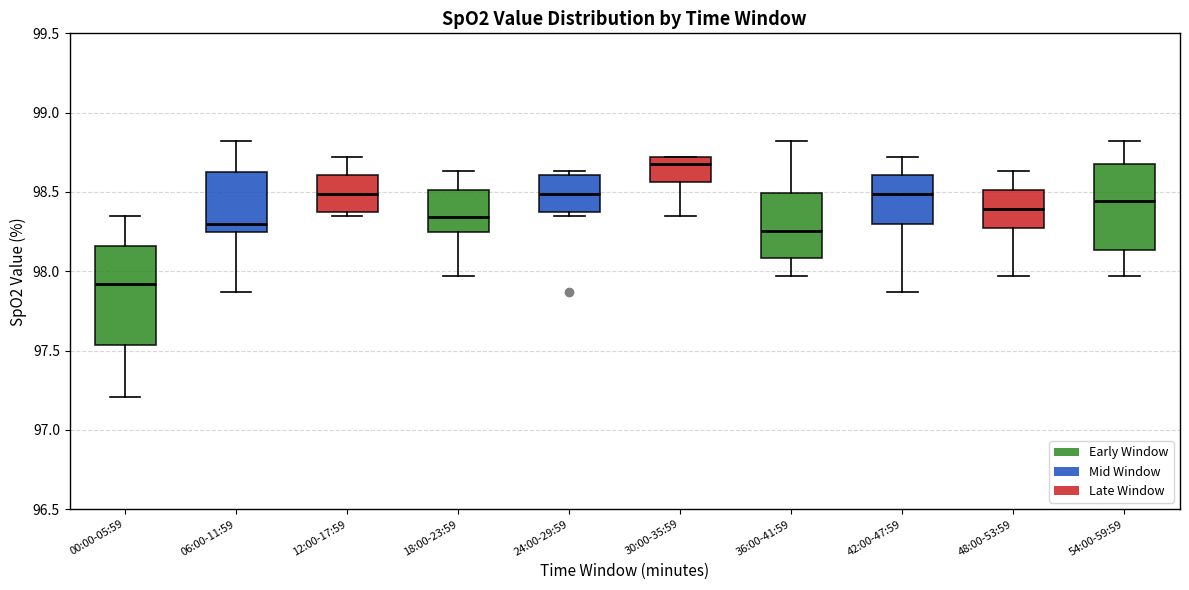

Which box is the tallest, from its lower edge to its upper edge?

00:00-05:59